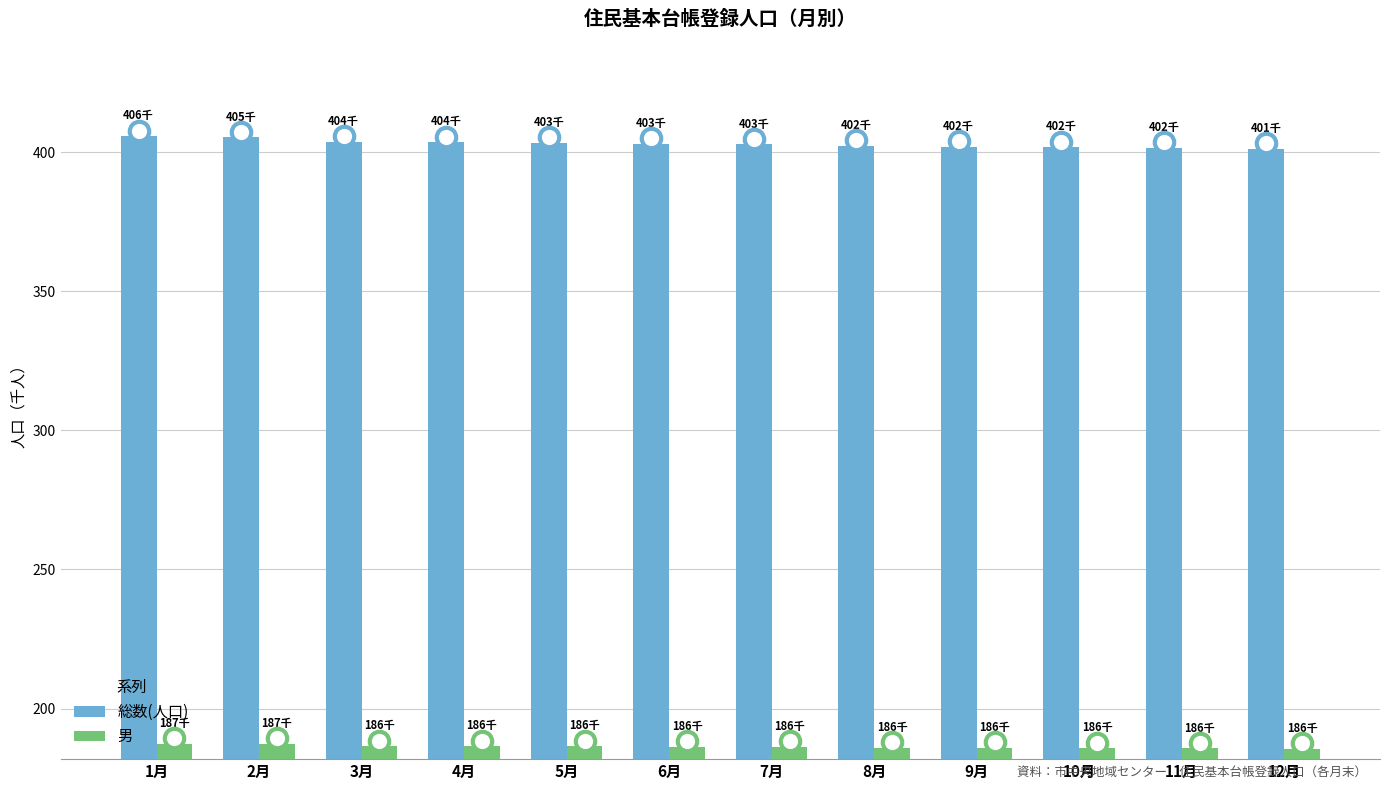

Rank the series by their maximum value, from lowest to highest.

男, 総数(人口)